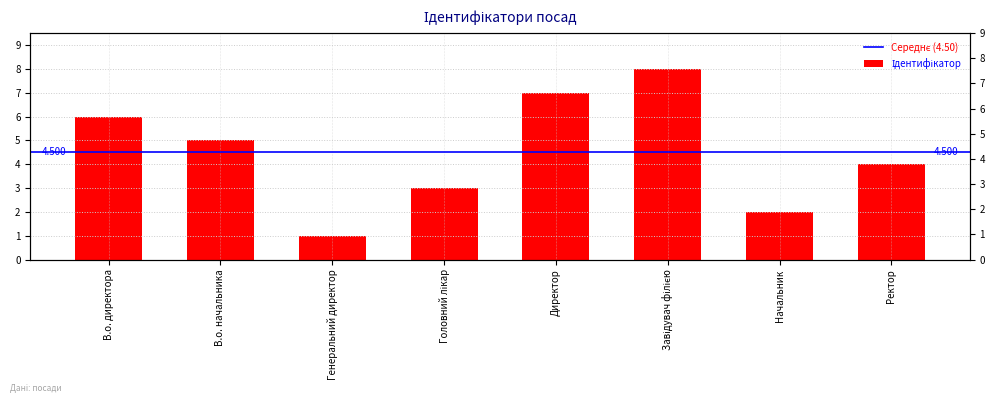

True or false: the data shows 8 at В.о. директора.

False